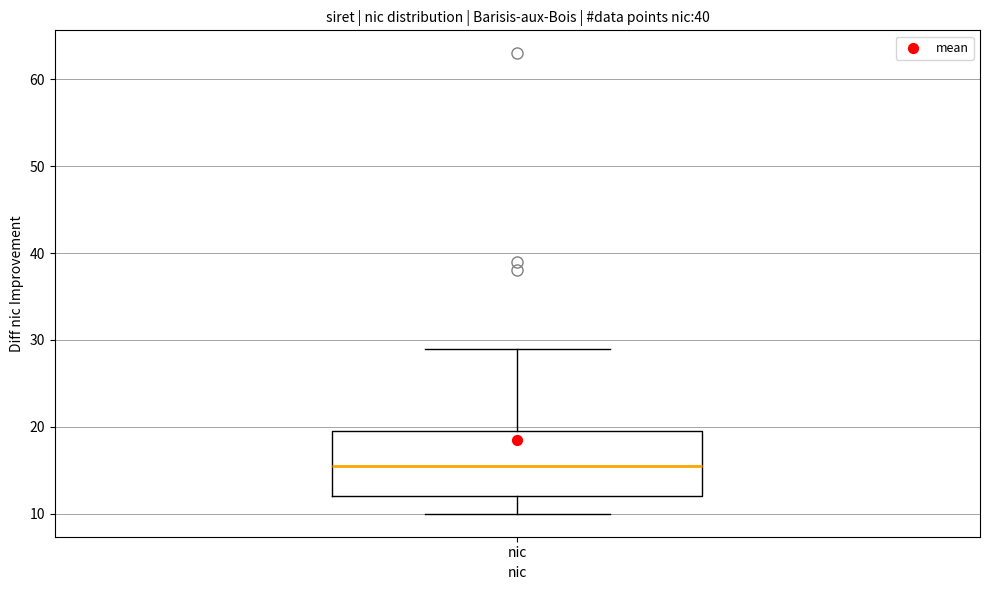

Read this box plot against the y-axis: the position of the median line, the range covered by the box, and the ends of both whiskers. The values are not printed on the chart, so give them approximately, as read against the axis.

median 16, box 12 to 20, whiskers 10 to 29